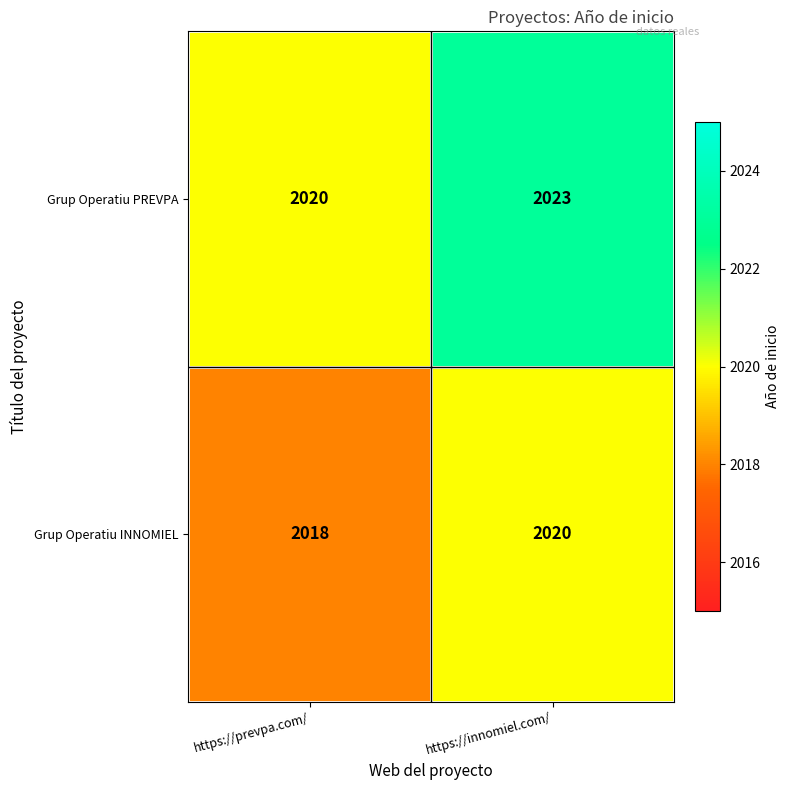

The Grup Operatiu PREVPA series shows 1410 at https://innomiel.com/. True or false?

False